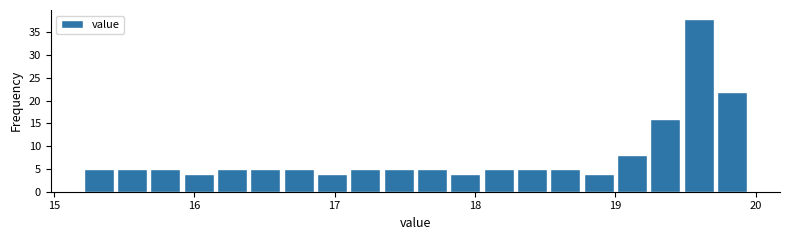

Around what value on the x-axis is the tallest bar? Give the approximate position of its centre, as read against the axis.

19.6